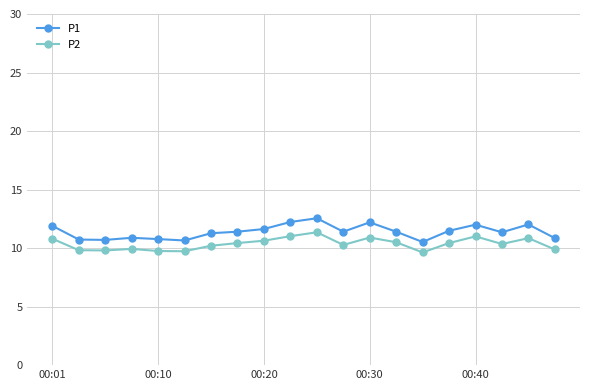

Rank the series by their maximum value, from lowest to highest.

P2, P1